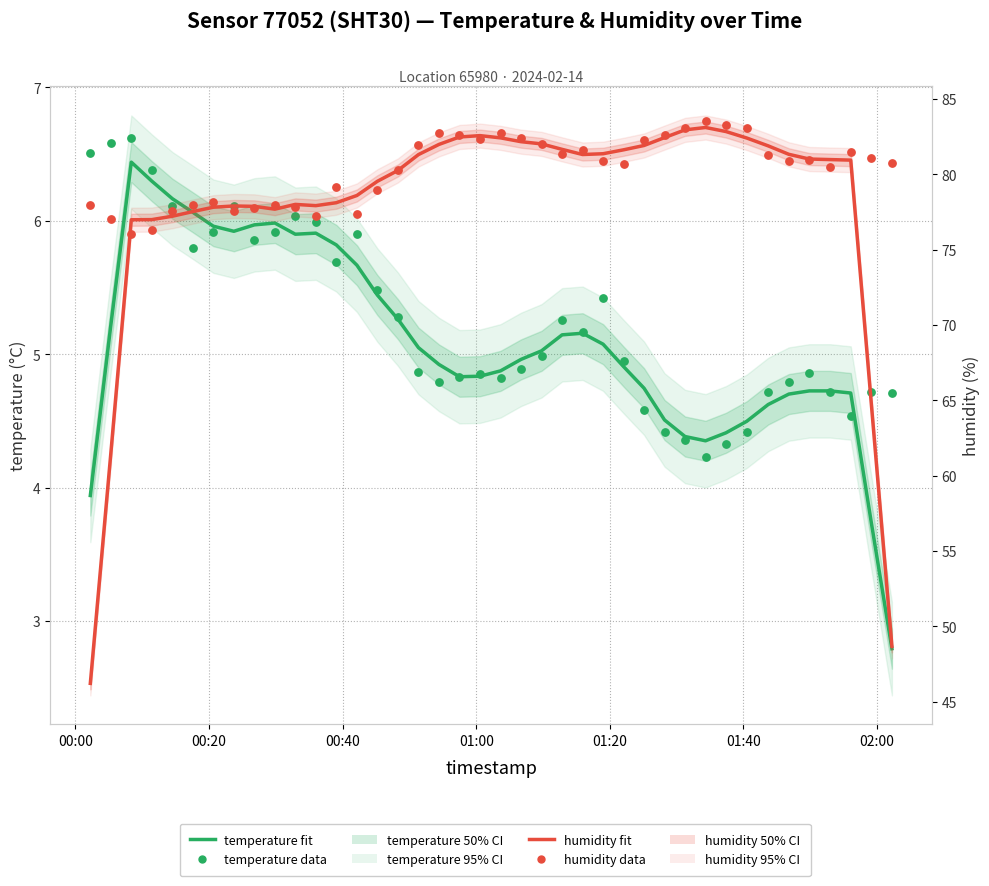

At how many categories does at least one series exceed 47?

40